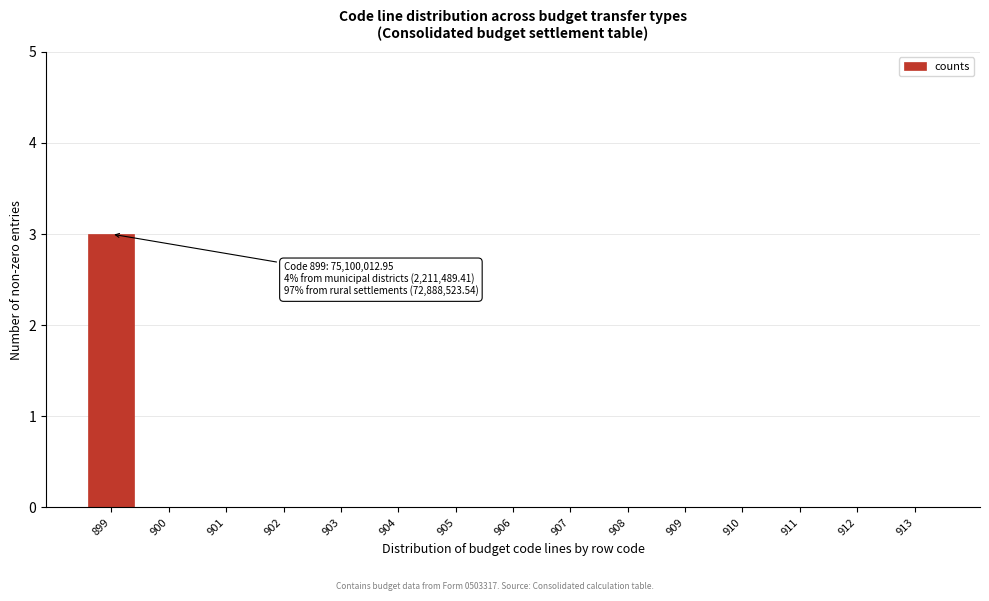

Reading left to right, extract all data points from this chart.

899=3	900=0	901=0	902=0	903=0	904=0	905=0	906=0	907=0	908=0	909=0	910=0	911=0	912=0	913=0